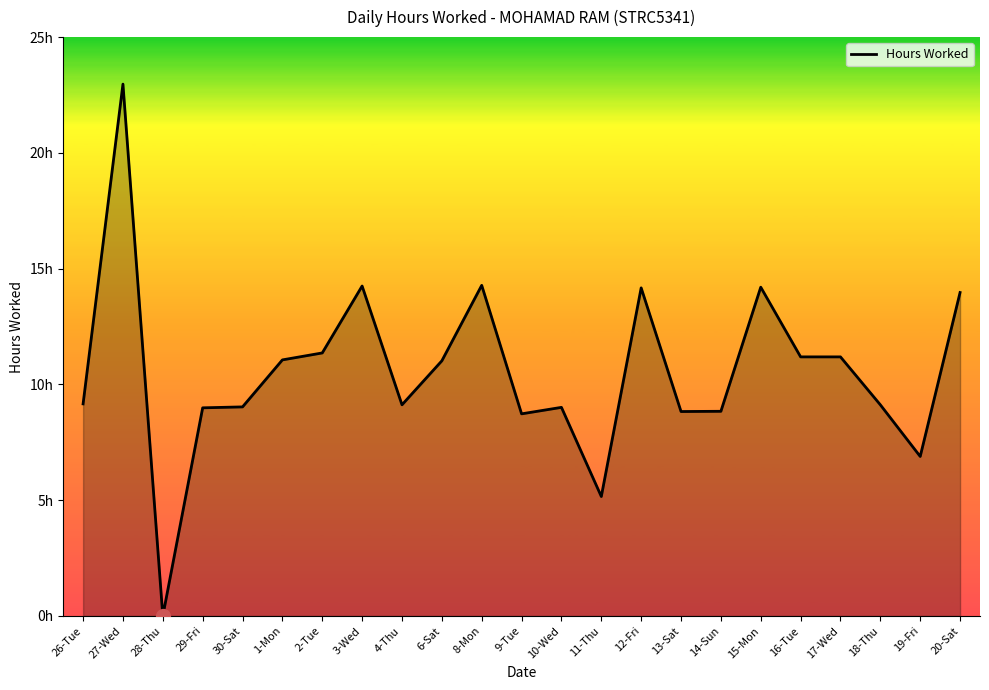

How many points are lower than both their immediate neighbors (excluding endpoints)?

6